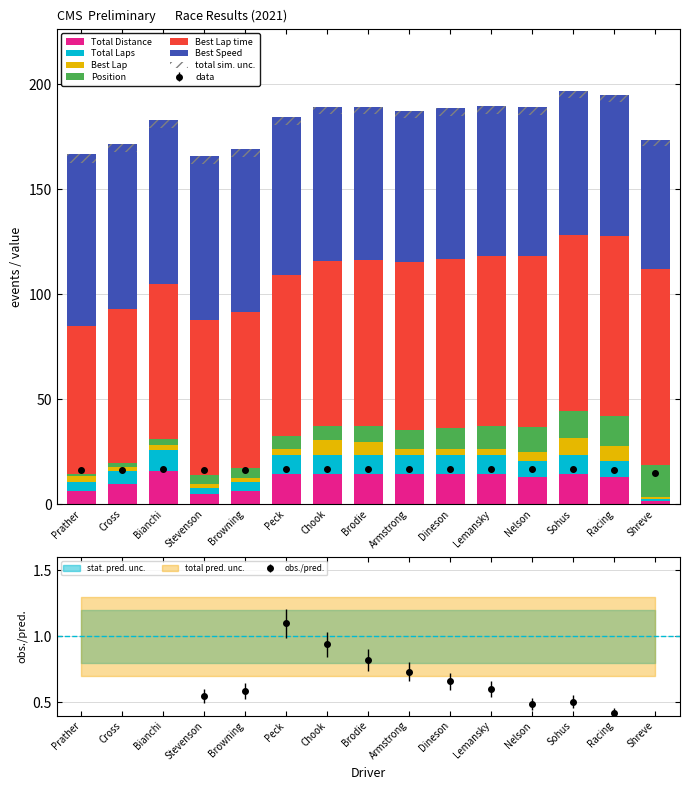

What is the total value across all series at Chook?

189.3